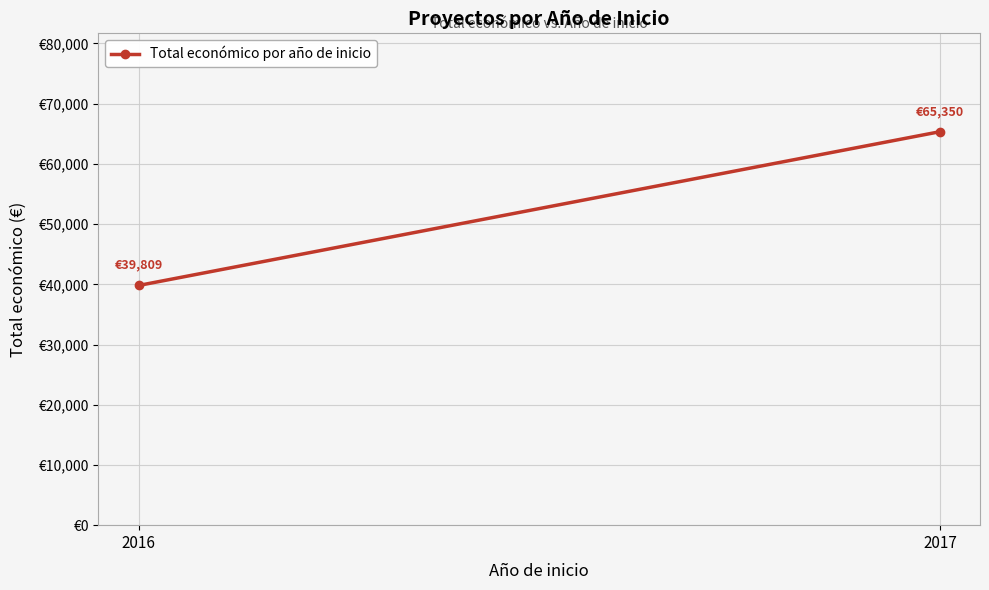

List the labels in order of value, smallest first.

2016, 2017